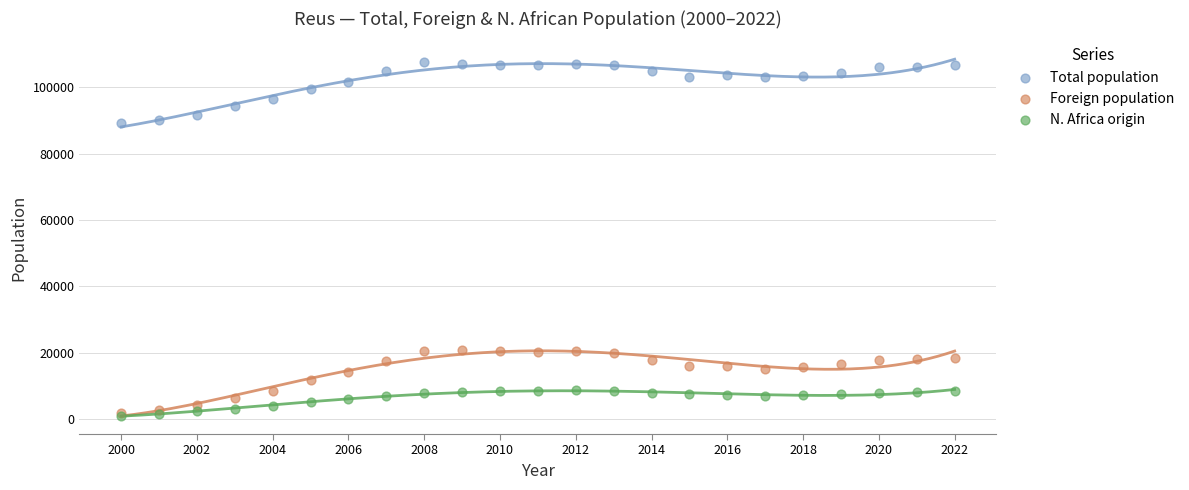

What are all the series names shown in the legend?

Total population, Foreign population, N. Africa origin